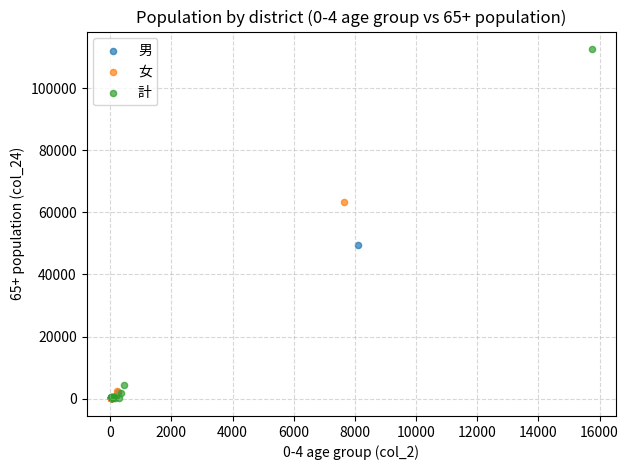

What are all the series names shown in the legend?

男, 女, 計